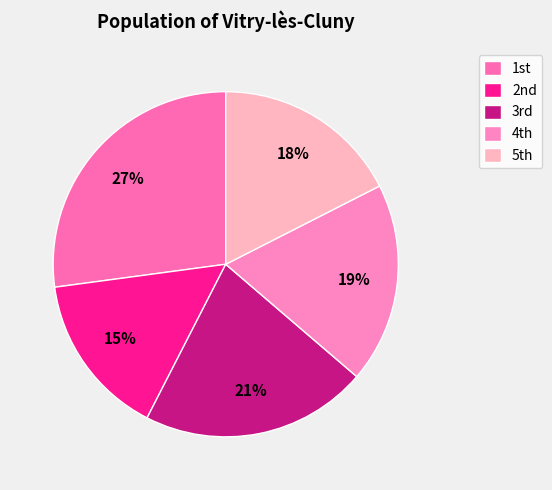

How many segments does this pie chart have?

5